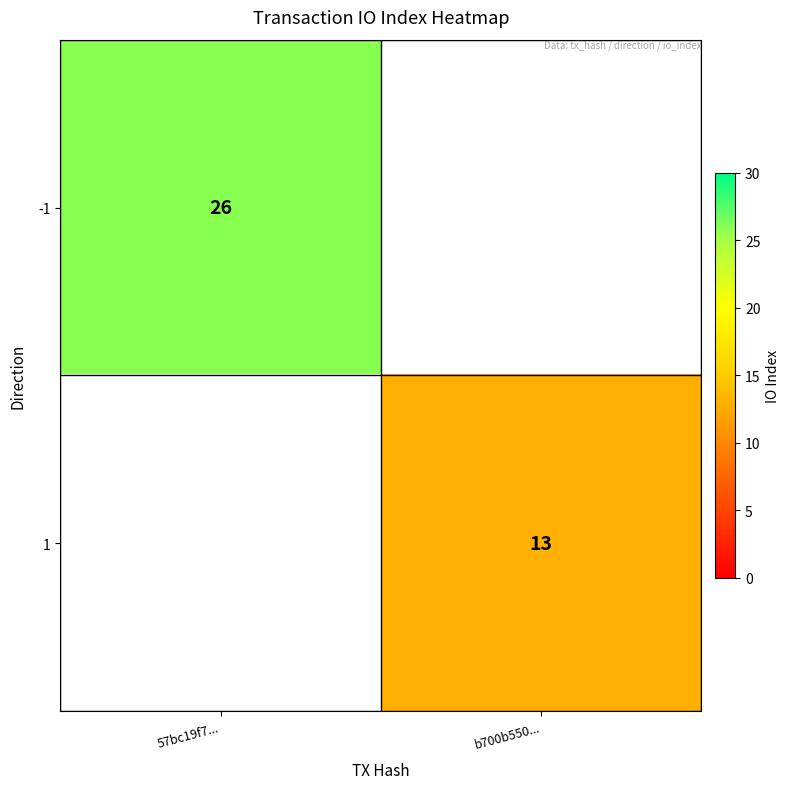

The value of -1 at 57bc19f7... is 40. True or false?

False